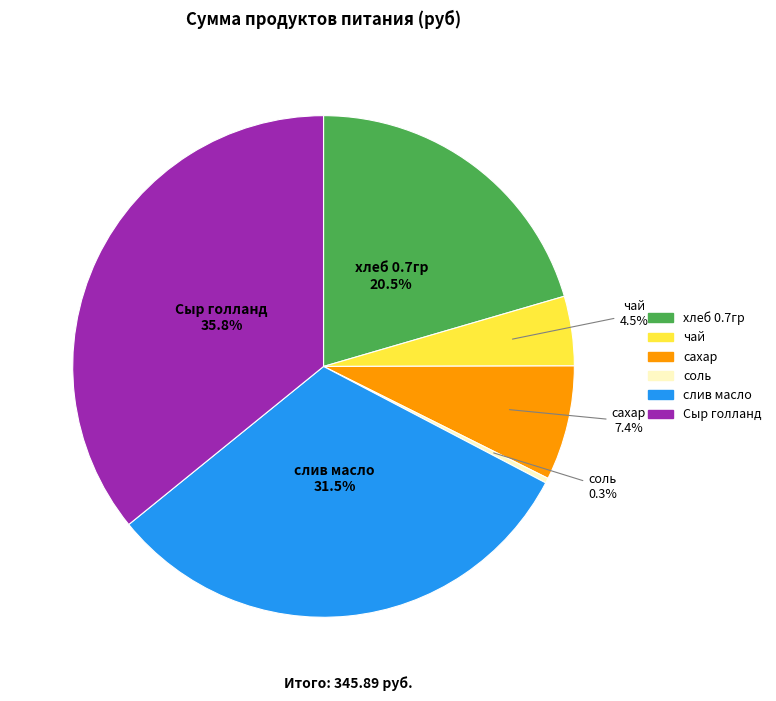

To the nearest percent, what portion does сахар represent?

7%